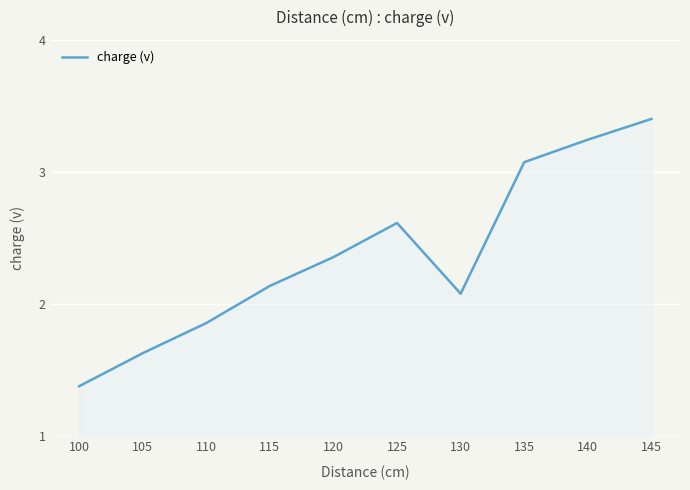

Which has a higher value, 125 or 145?

145